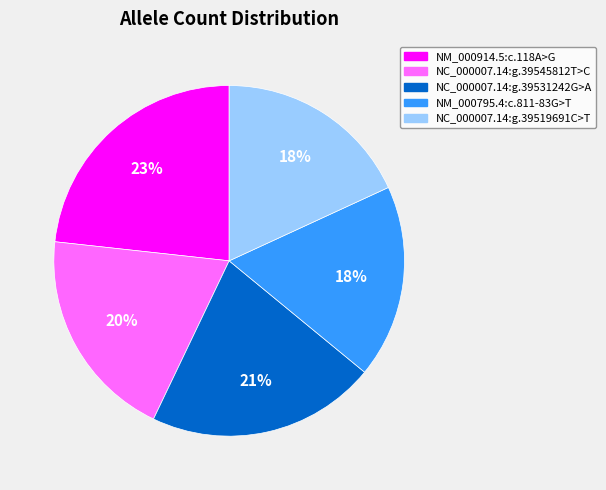

Between NC_000007.14:g.39519691C>T and NC_000007.14:g.39545812T>C, which is larger?

NC_000007.14:g.39545812T>C